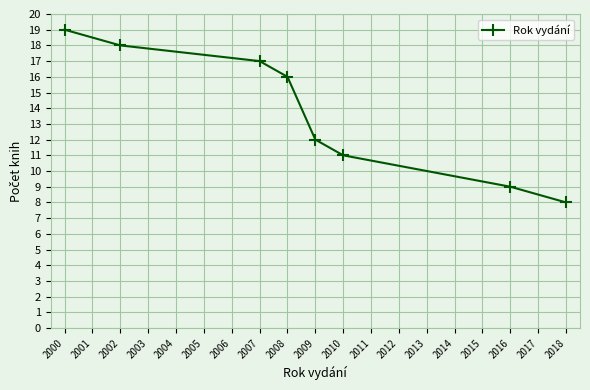

What is the average value?

14